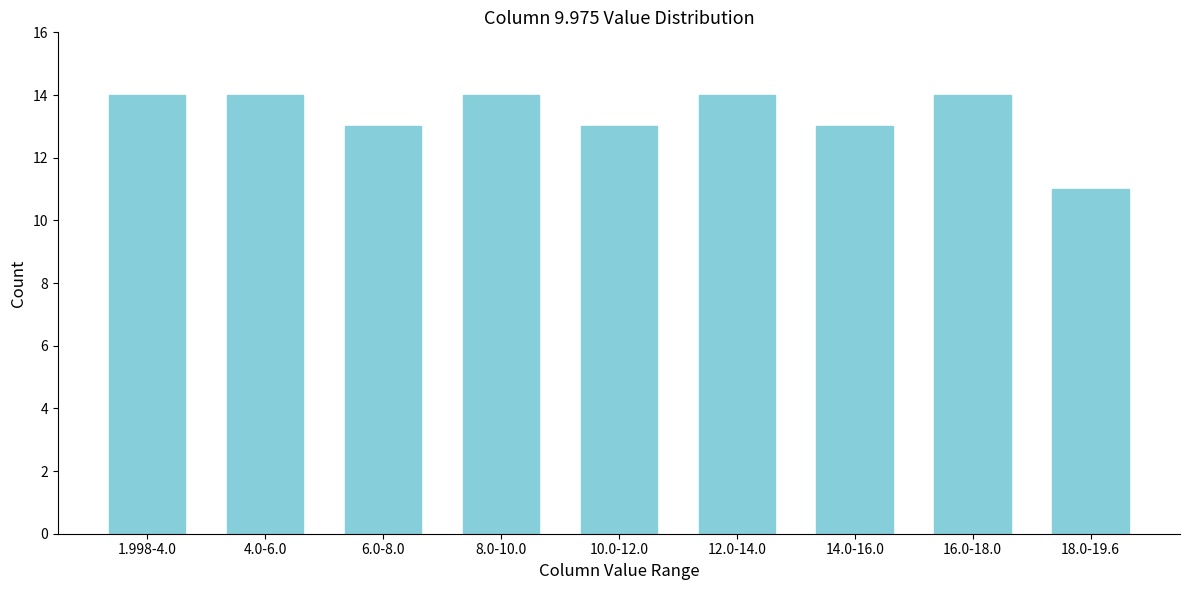

Reading left to right, transcribe all the data shown in this chart.

1.998-4.0=14	4.0-6.0=14	6.0-8.0=13	8.0-10.0=14	10.0-12.0=13	12.0-14.0=14	14.0-16.0=13	16.0-18.0=14	18.0-19.6=11